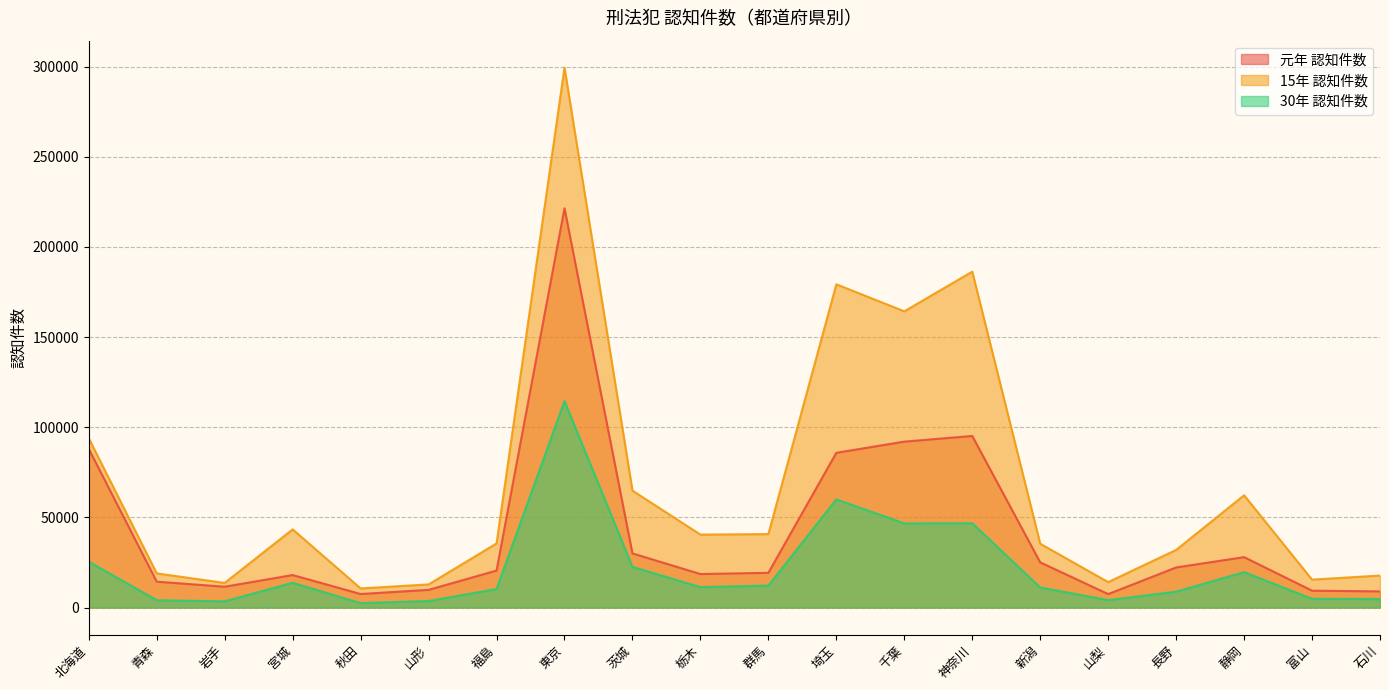

What is the total value across all series at 山形?

26289